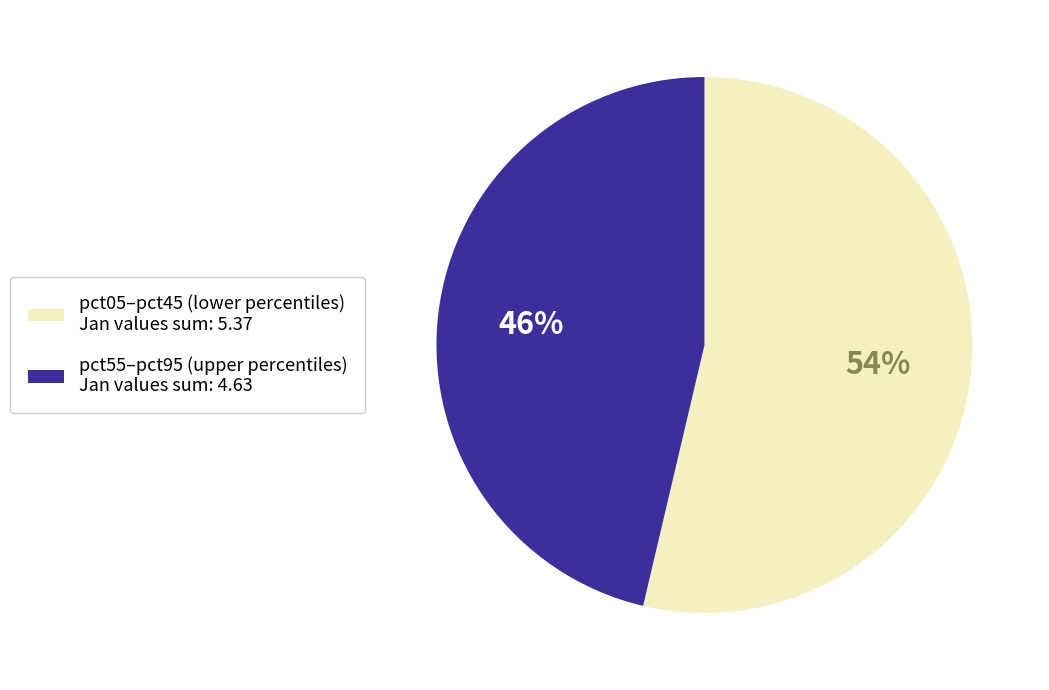

Does any single category account for the majority?

Yes